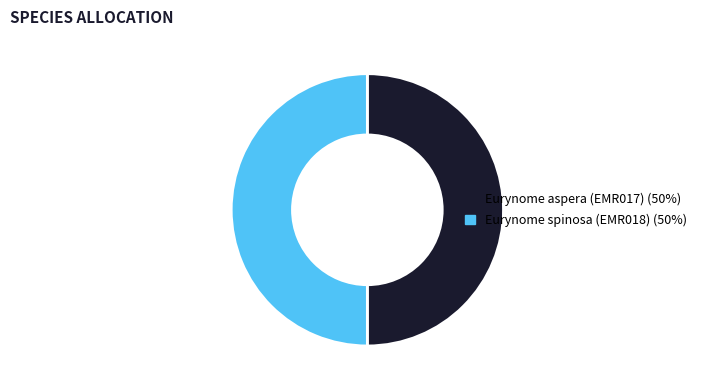

Combined, do Eurynome aspera (EMR017) and Eurynome spinosa (EMR018) account for over 50%?

Yes